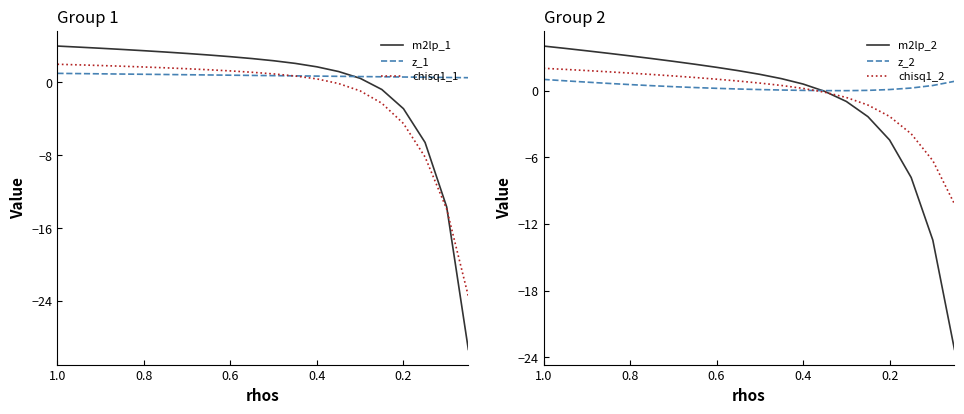

The z_1 series shows 0.5 at 0.4. True or false?

False